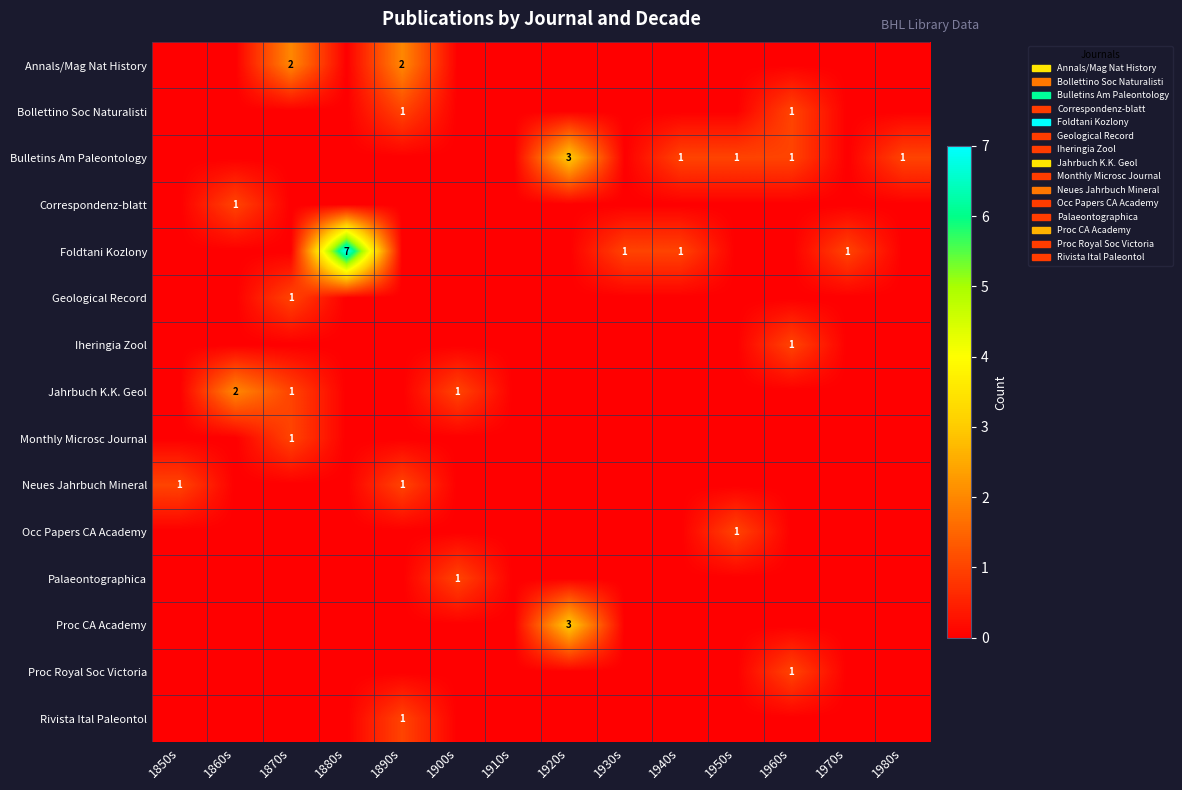

Rank the categories by Occ Papers CA Academy value from highest to lowest.

1950s, 1850s, 1860s, 1870s, 1880s, 1890s, 1900s, 1910s, 1920s, 1930s, 1940s, 1960s, 1970s, 1980s